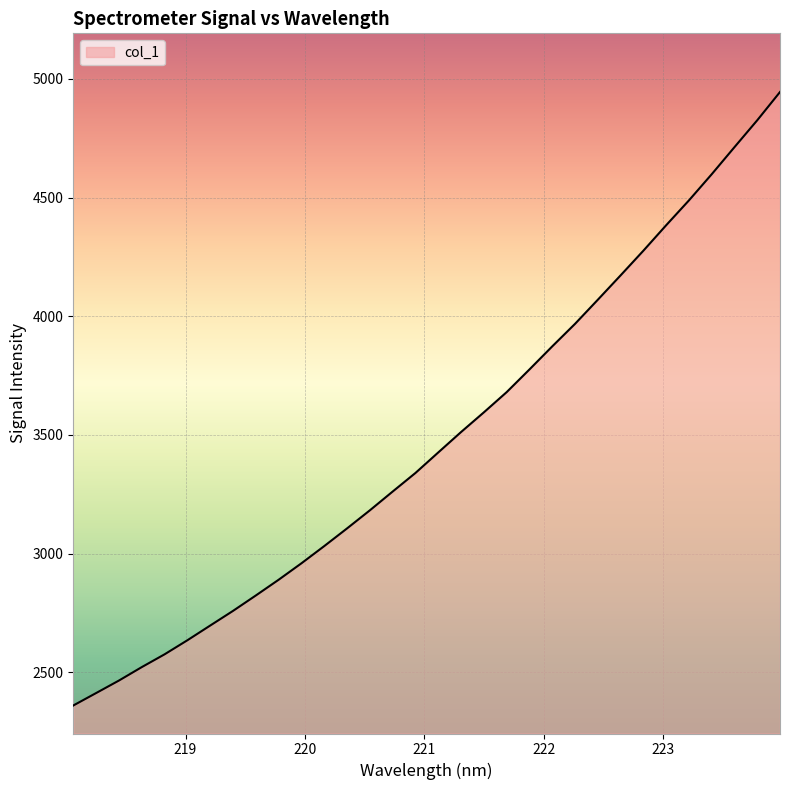

What is the difference between the maximum and minimum values?

2585.0